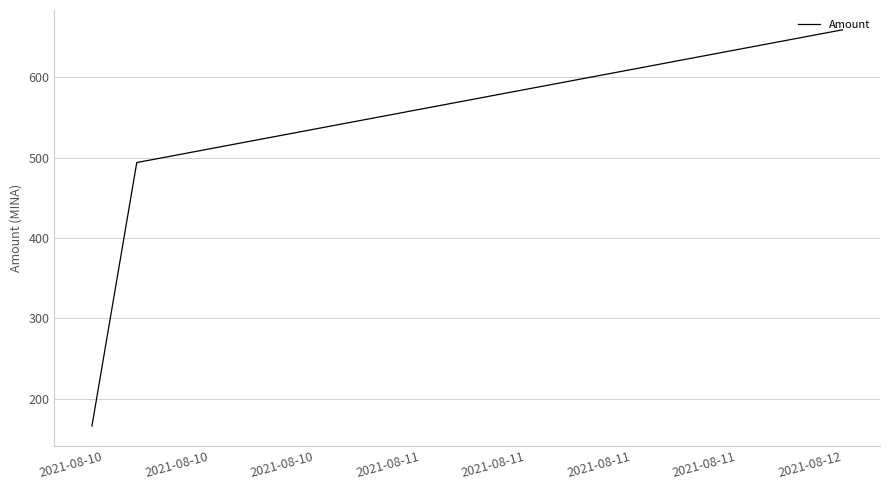

What is the average value?

439.6